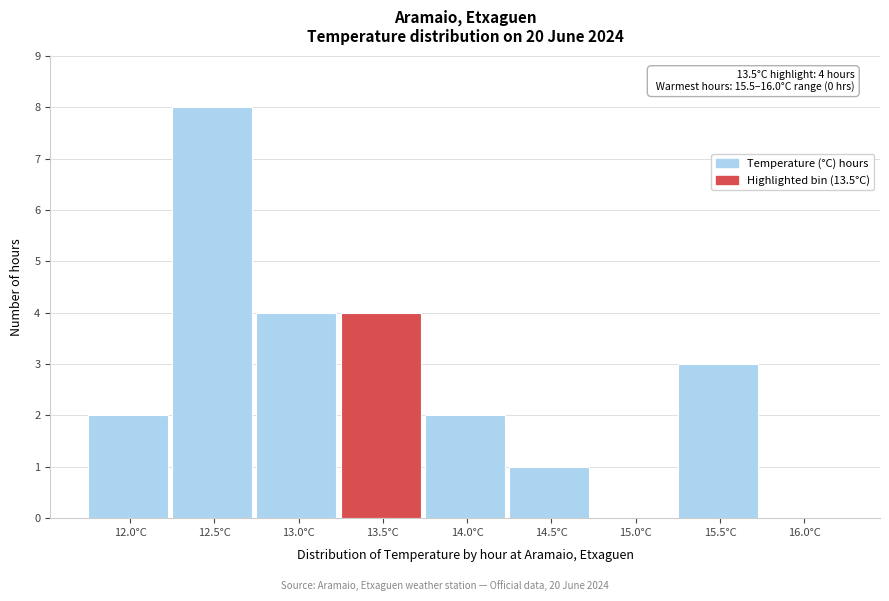

Reading right to left, list all the values displayed in this chart.

16.0°C=0	15.5°C=3	15.0°C=0	14.5°C=1	14.0°C=2	13.5°C=4	13.0°C=4	12.5°C=8	12.0°C=2